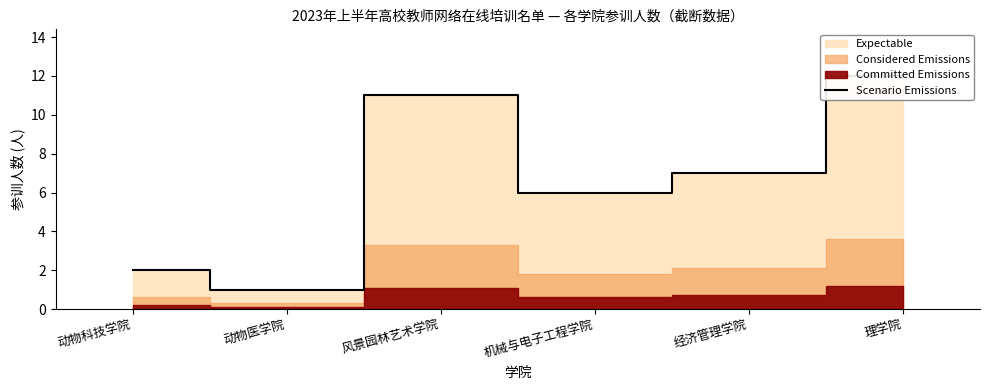

The chart shows a value of 5 at 经济管理学院. True or false?

False